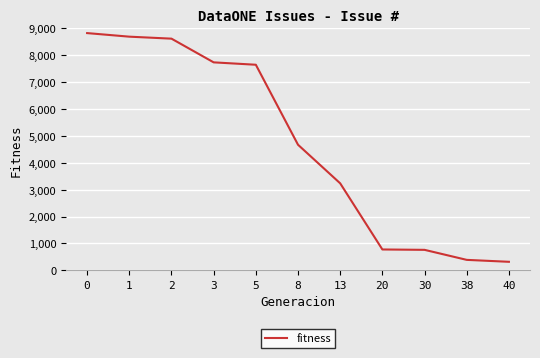

How many lines are shown in the chart?

1